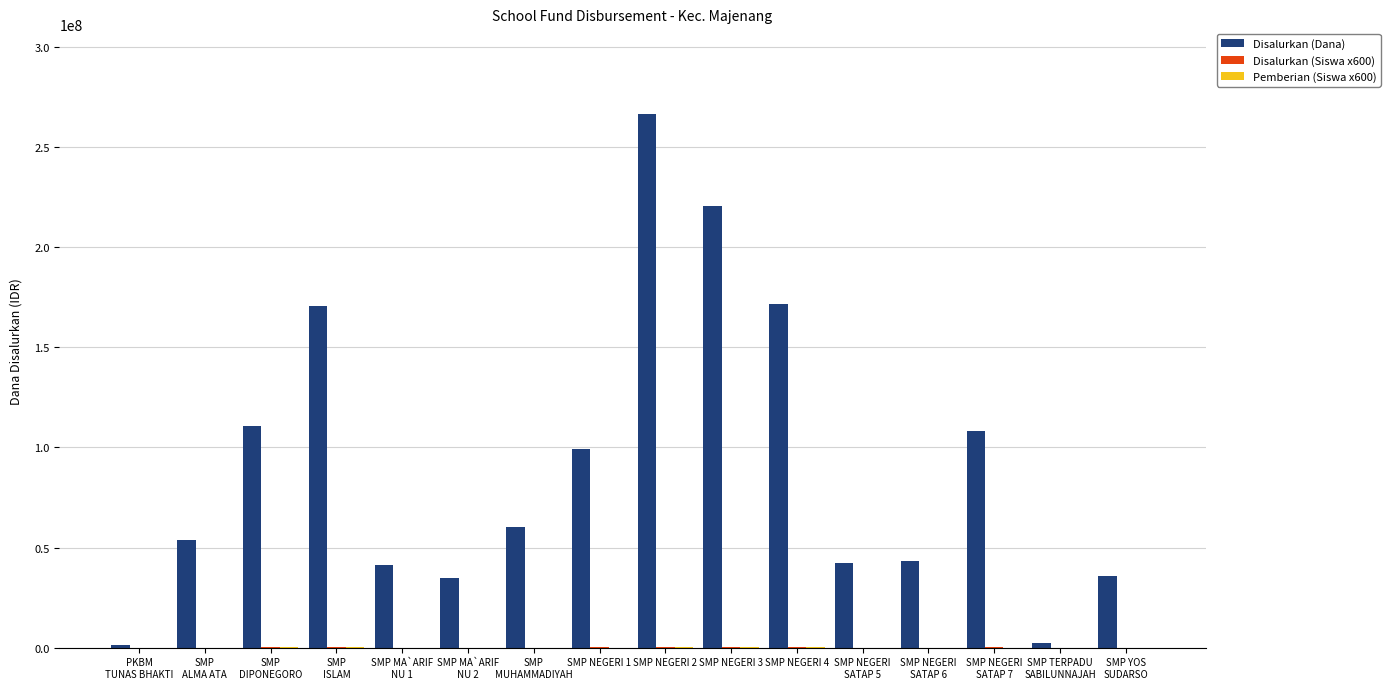

At which category does the chart reach its peak across all series?

SMP NEGERI 2